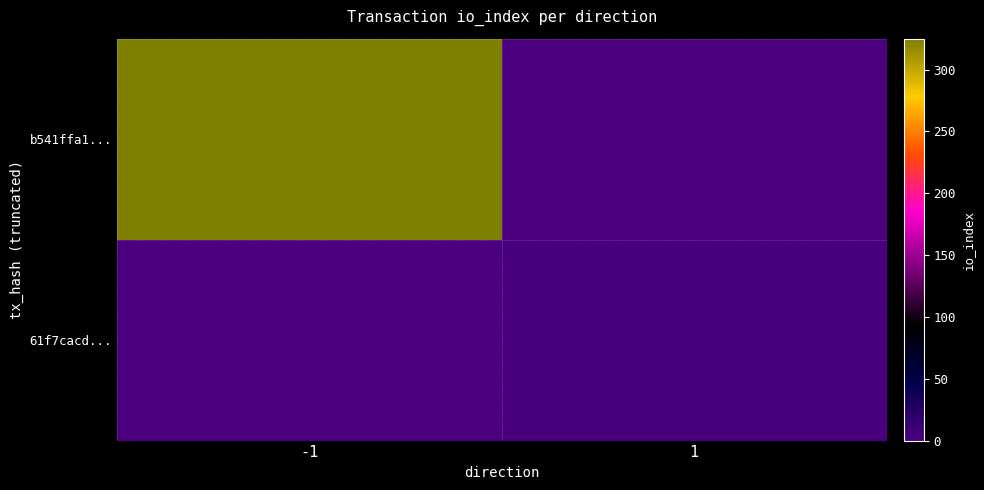

Between 1 and -1, which is larger?

-1